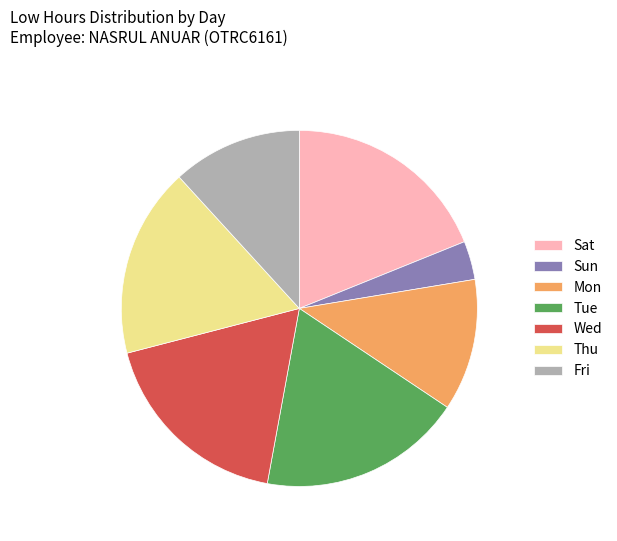

Which slice is the smallest?

Sun